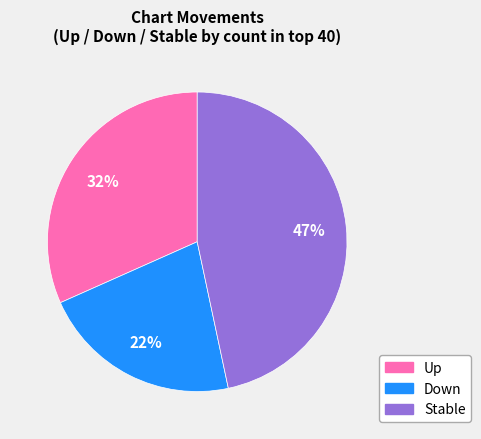

Is there a majority slice in this chart?

No